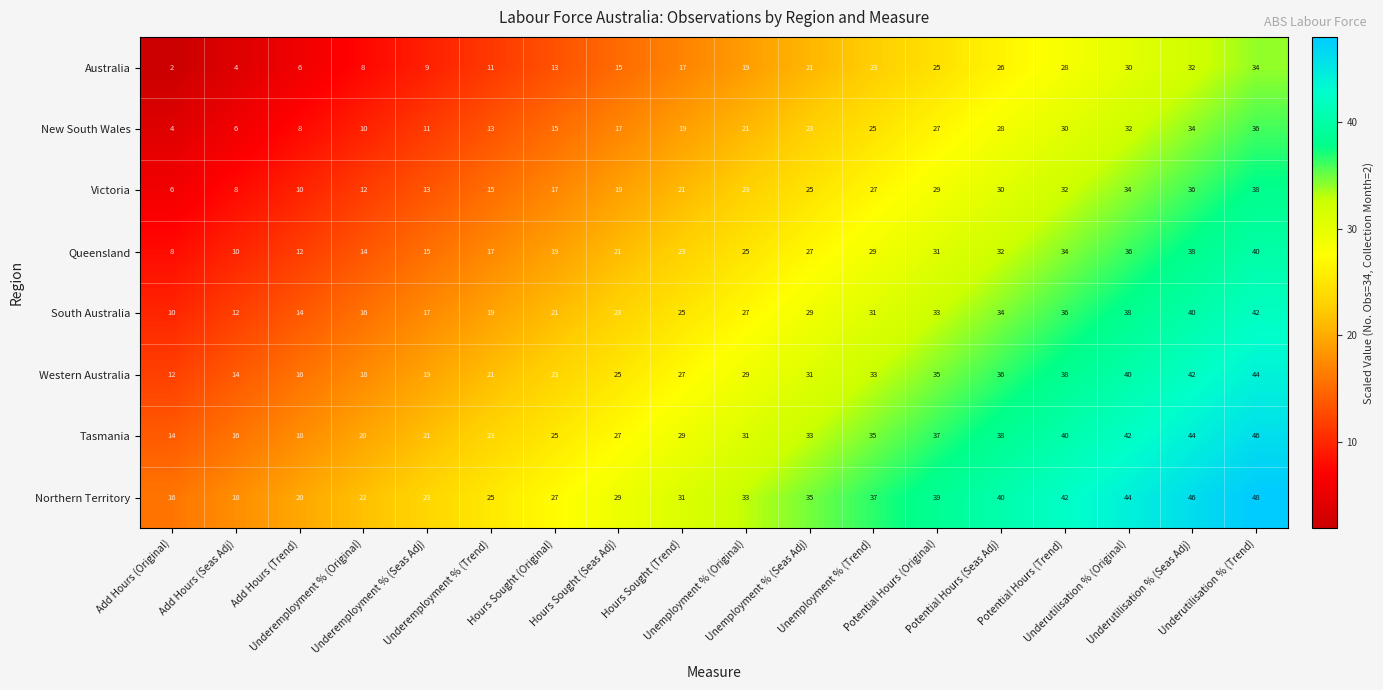

Rank the series at Underemployment % (Original) from lowest to highest value.

Australia, New South Wales, Victoria, Queensland, South Australia, Western Australia, Tasmania, Northern Territory